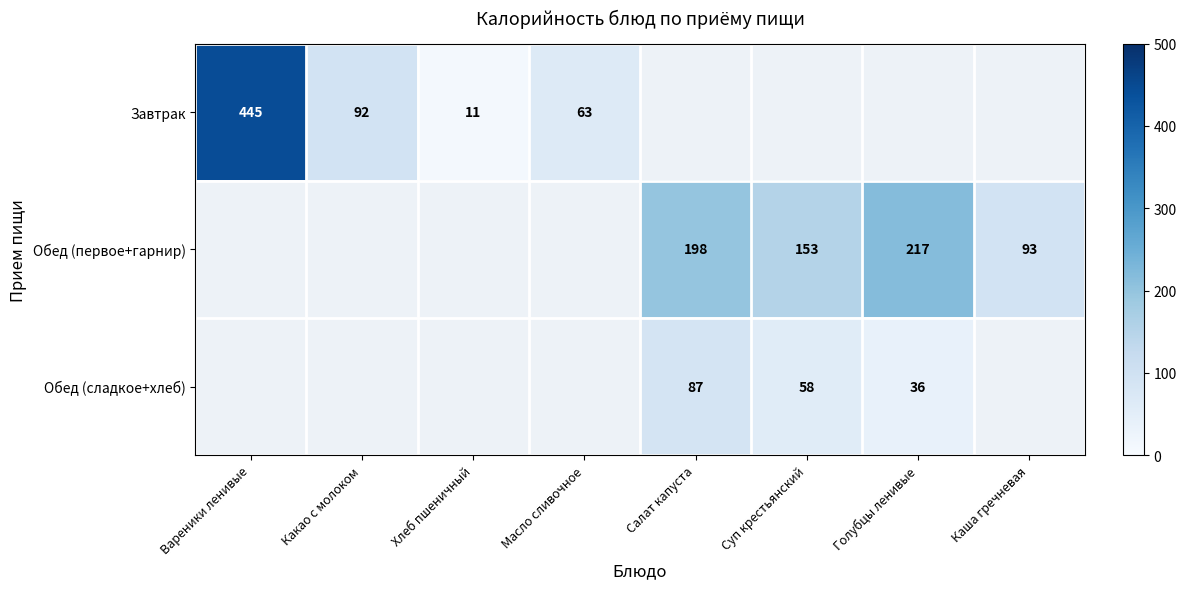

Is it true that Обед (сладкое+хлеб) equals 58 at Суп крестьянский?

True